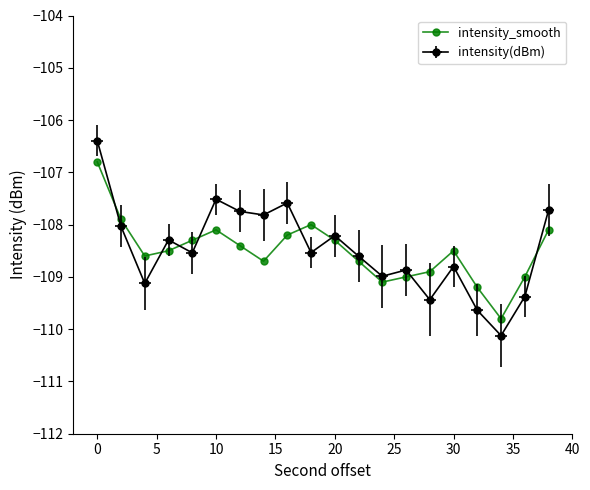

Reading right to left, what are all the values shown in this chart?

-108.1	-109.0	-109.8	-109.2	-108.5	-108.9	-109.0	-109.1	-108.7	-108.3	-108.0	-108.2	-108.7	-108.4	-108.1	-108.3	-108.5	-108.6	-107.9	-106.8